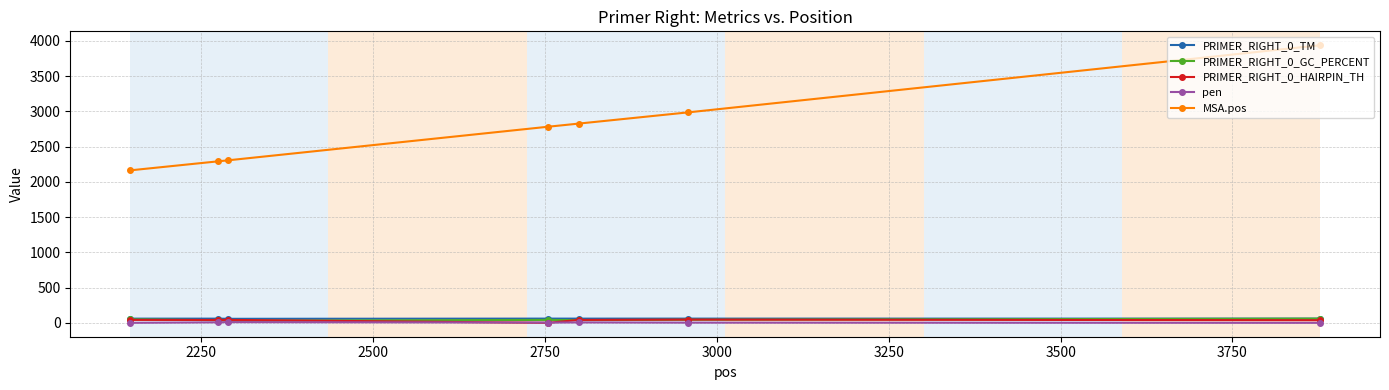

Which series has the largest total across all categories?

MSA.pos